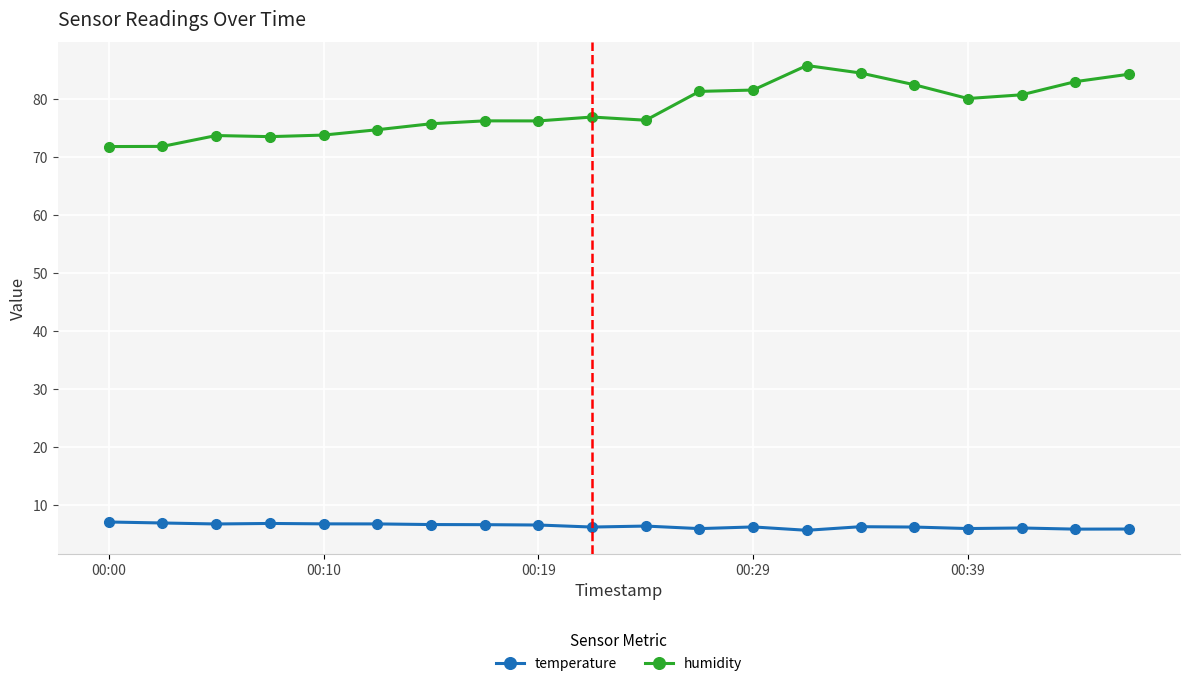

Which series has the largest total across all categories?

humidity